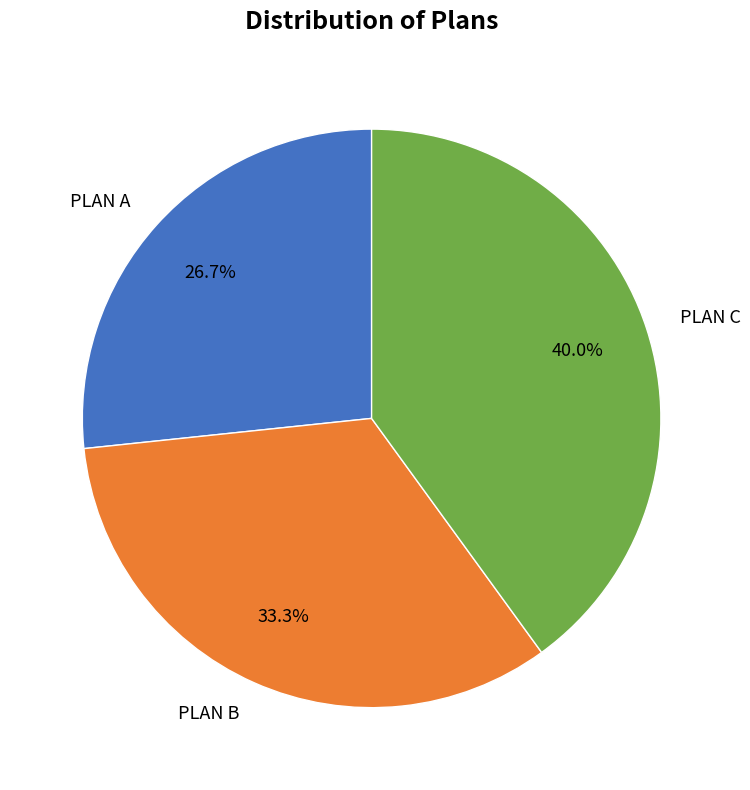

Which slice is the largest?

PLAN C